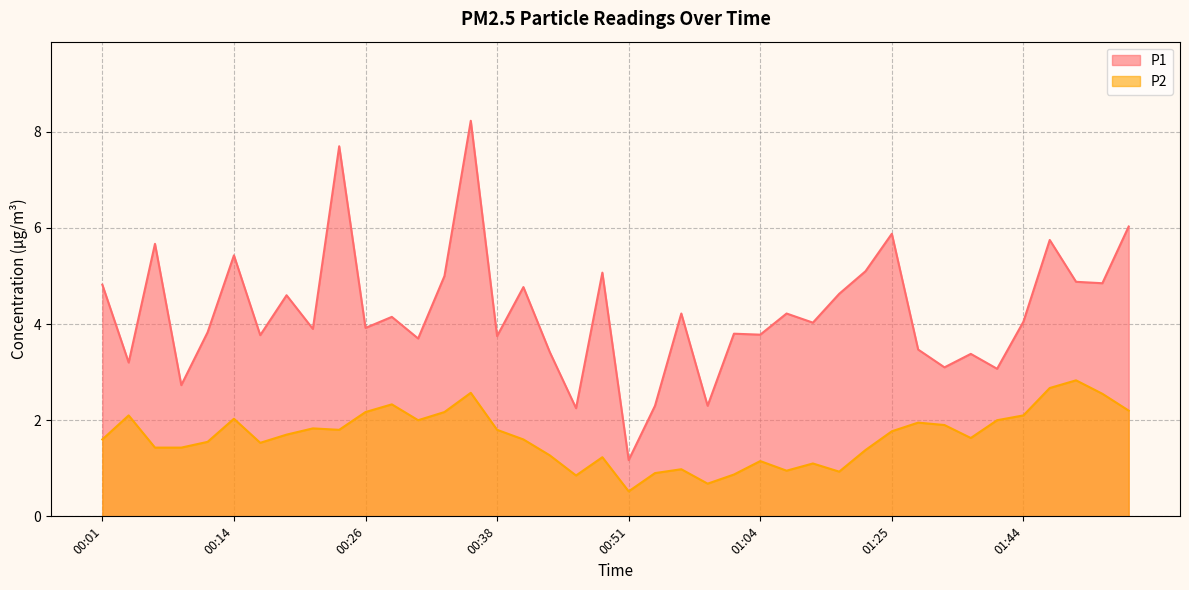

True or false: P2 and P1 intersect in this chart.

False